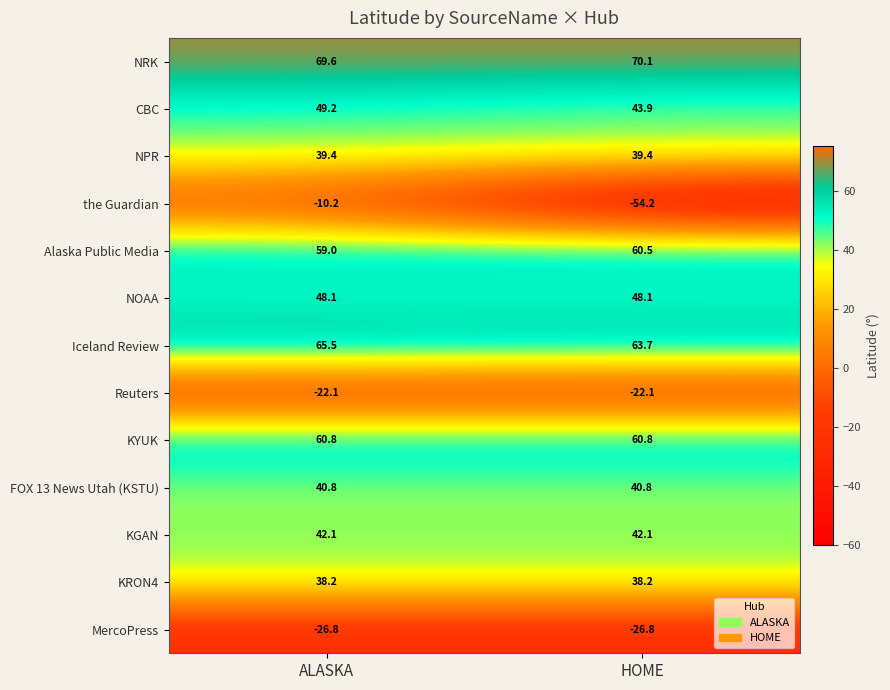

What is the difference between the Alaska Public Media values at HOME and ALASKA?

1.5